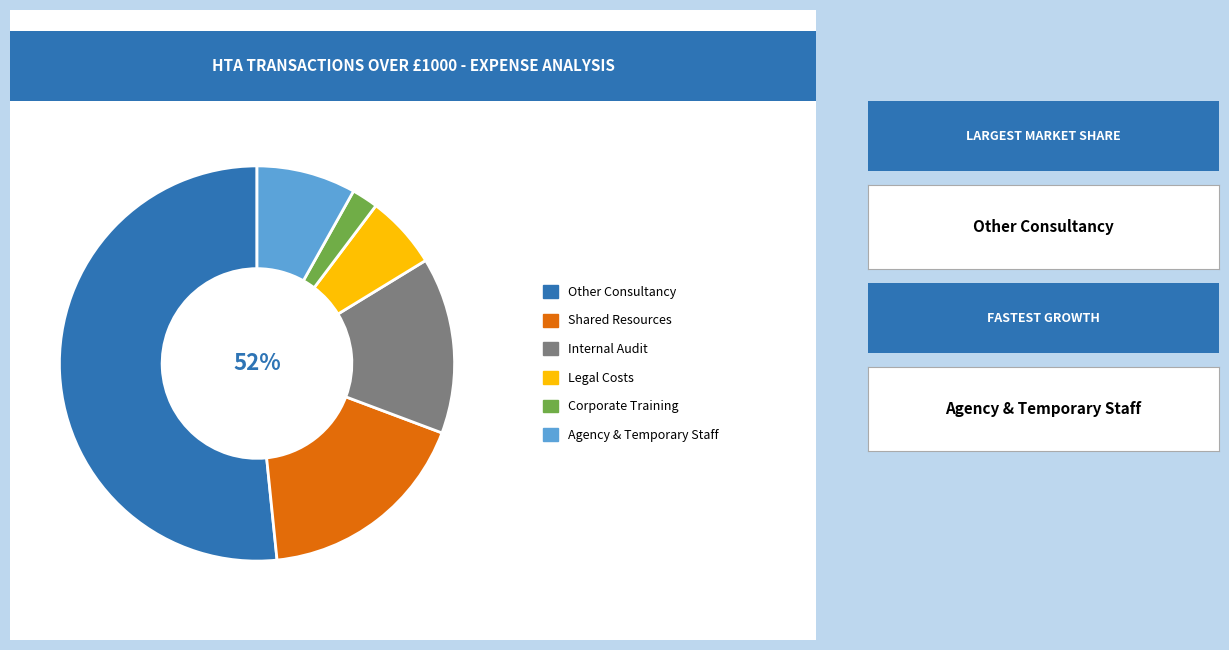

To the nearest percent, what is the average slice percentage?

17%